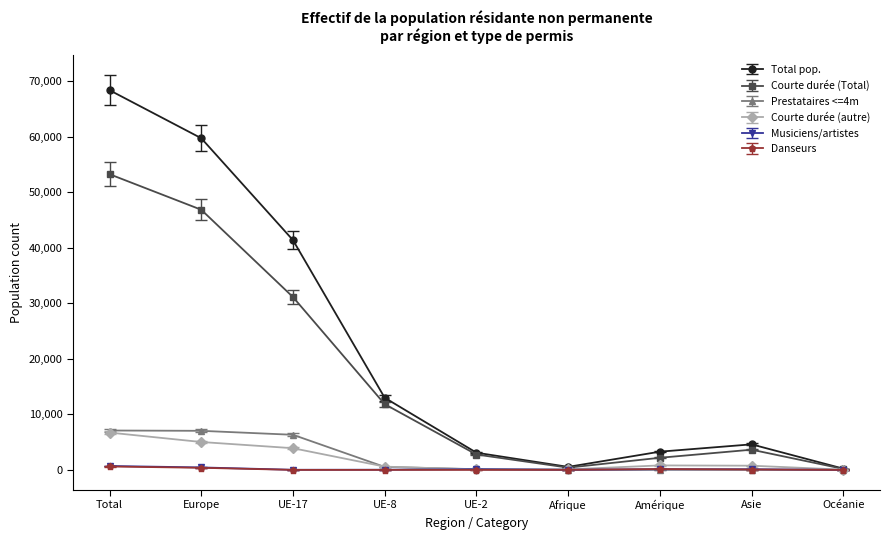

The Total pop. series shows 59691 at Europe. True or false?

True